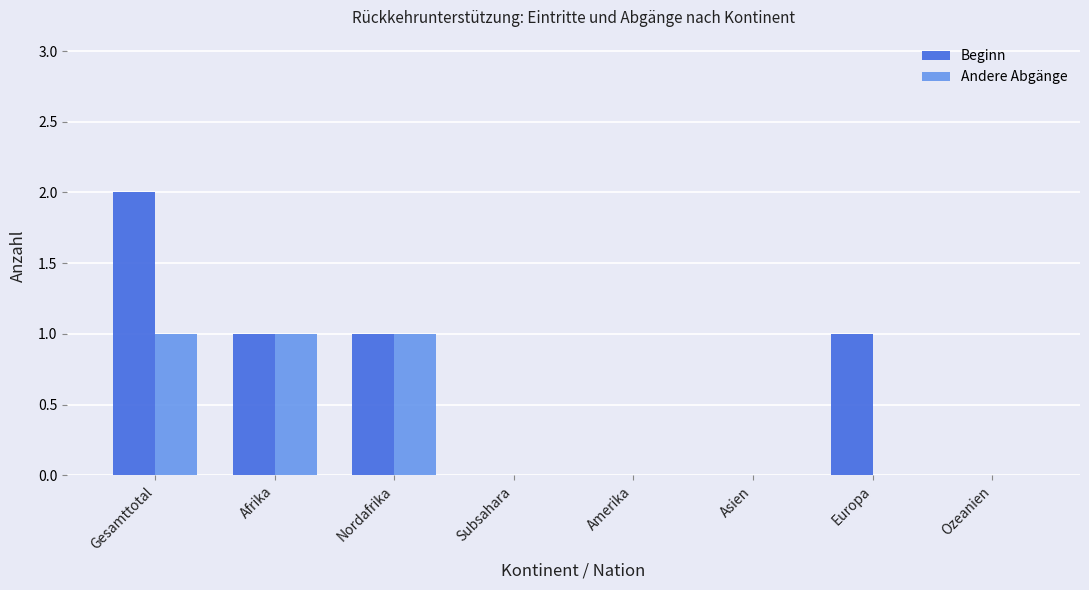

The value of Beginn at Subsahara is -1. True or false?

False